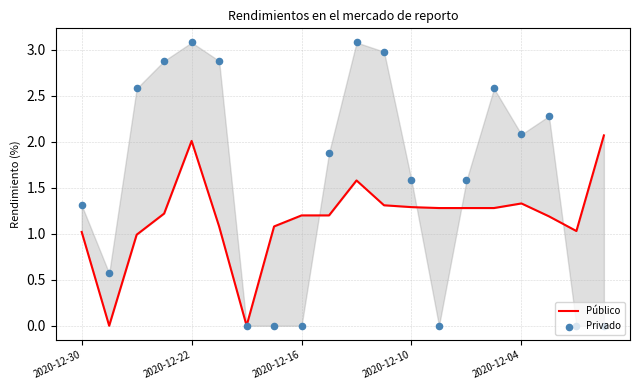

What are all the series names shown in the legend?

Público, Privado